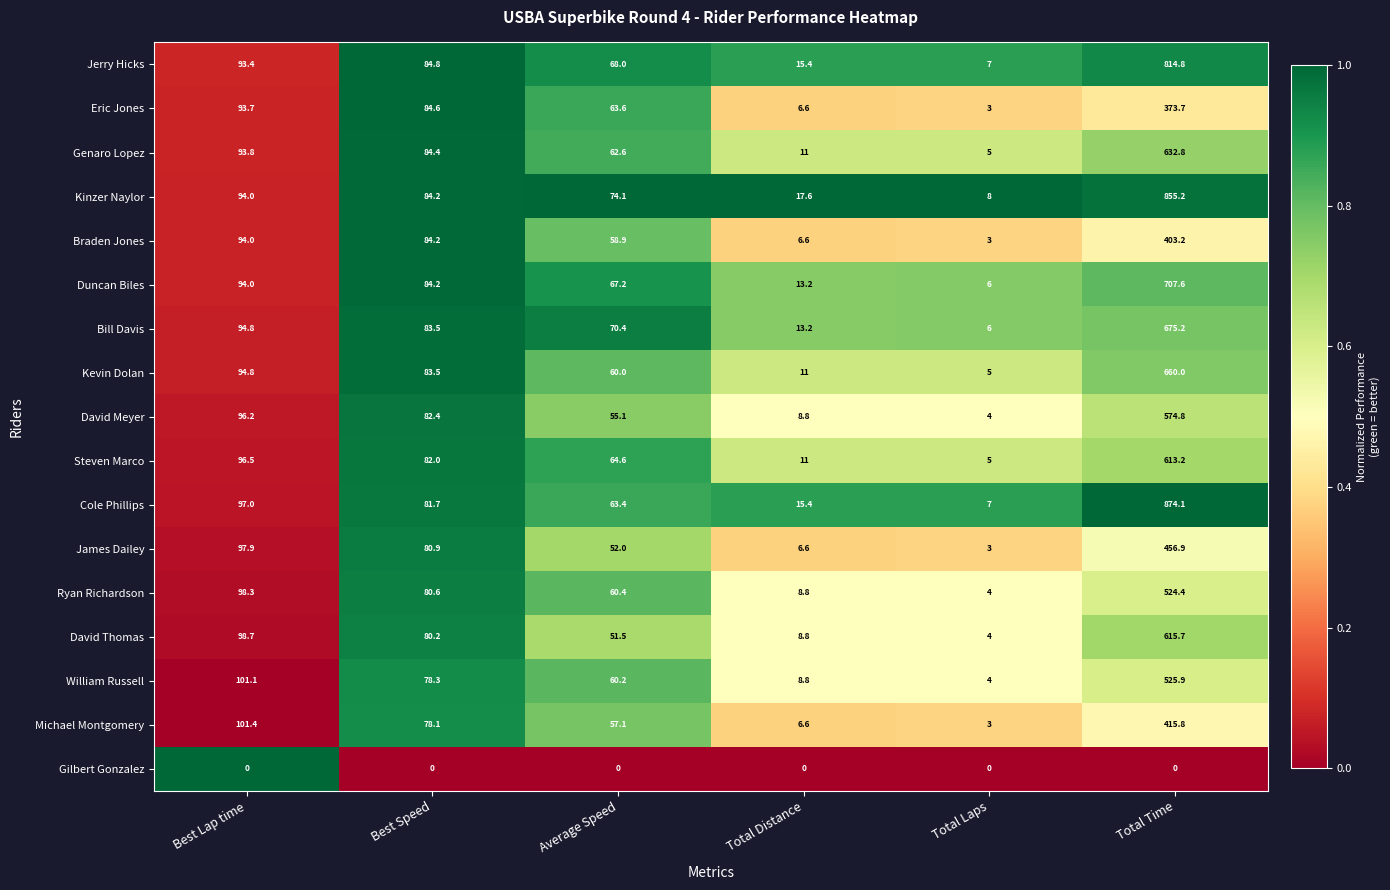

What is the greatest value displayed?

874.1